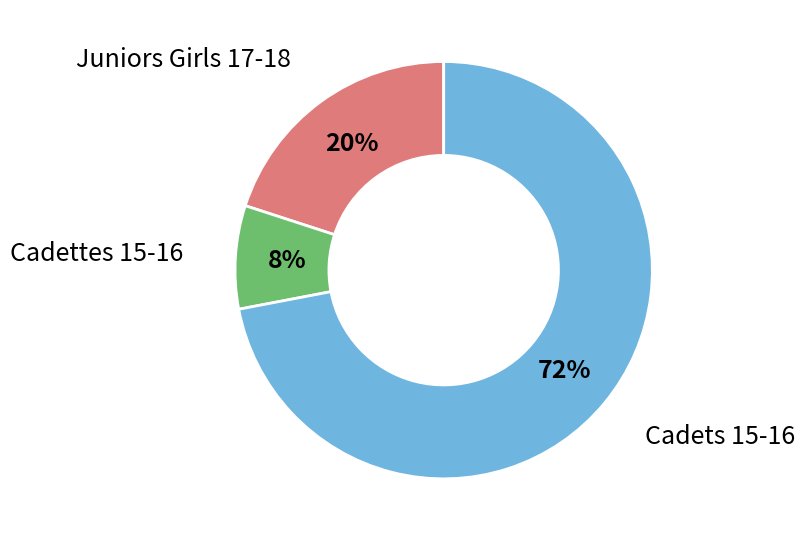

Do Cadettes 15-16 and Juniors Girls 17-18 together represent more than half of the pie?

No